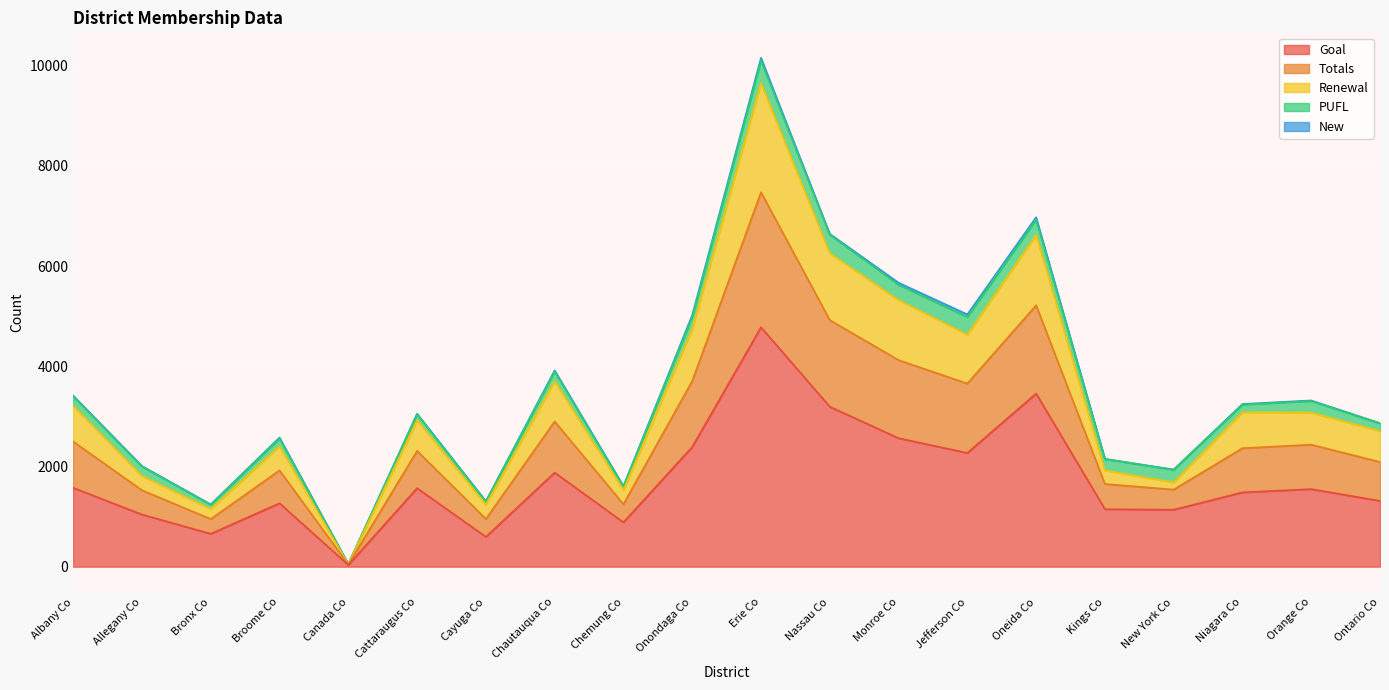

How many interior local valleys does the Goal series have?

6